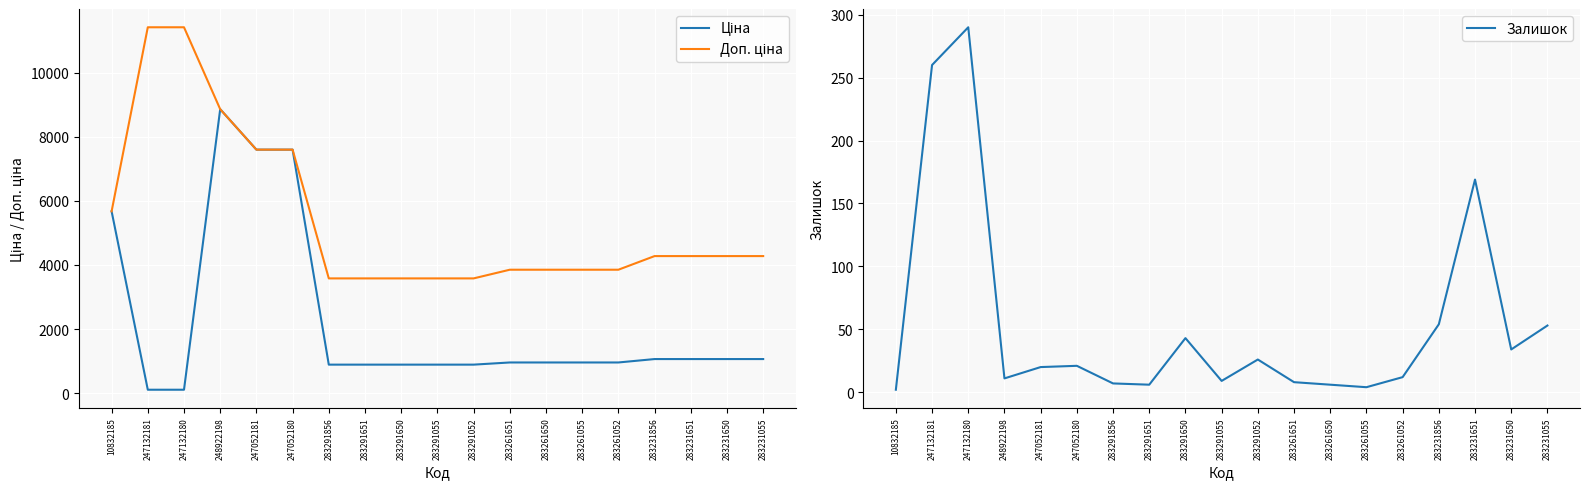

The value of Ціна at 283231650 is 233.6. True or false?

False